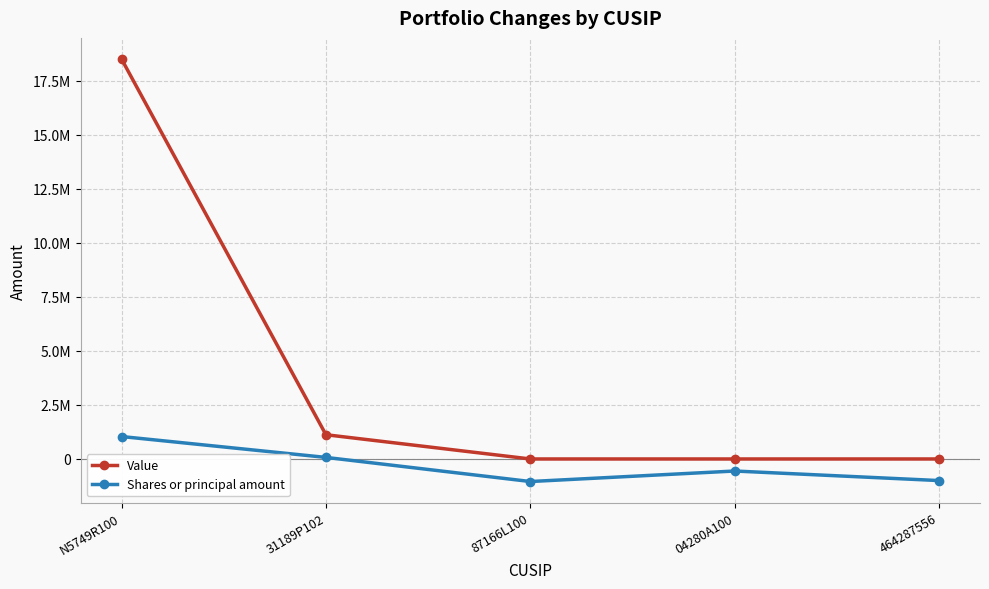

What are all the series names shown in the legend?

Value, Shares or principal amount